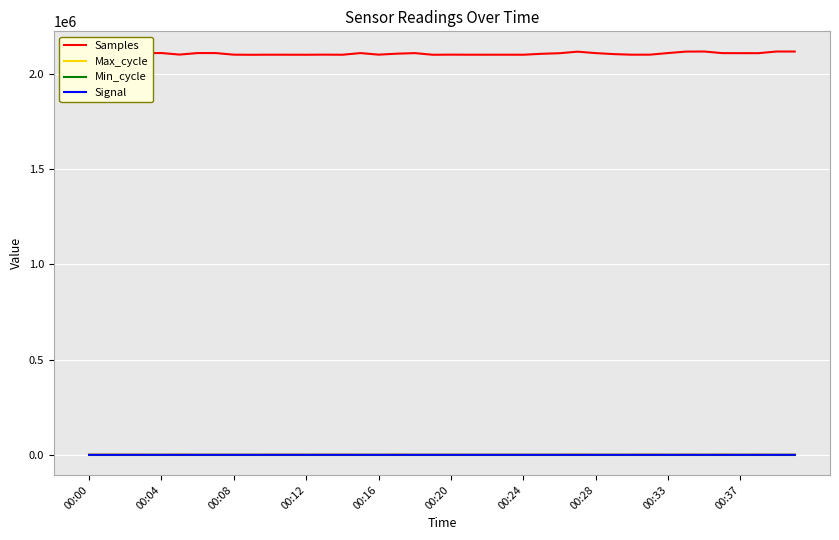

Which series has the widest spread of values?

Samples